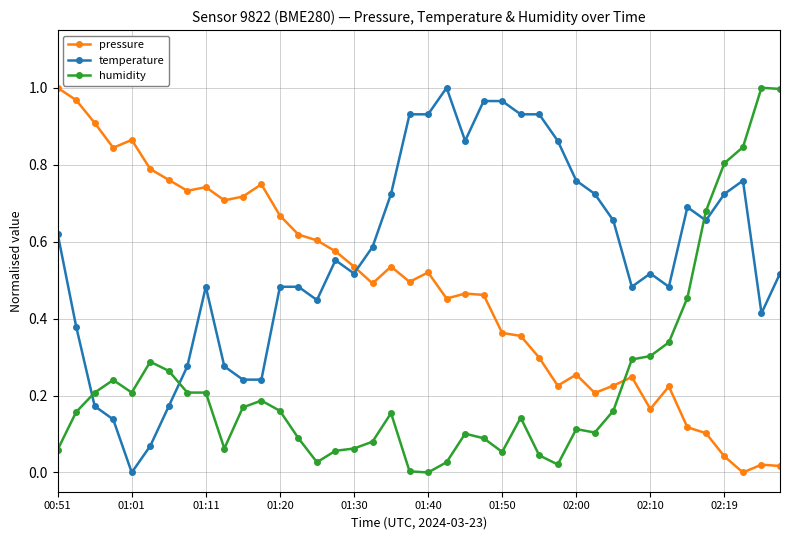

List the series in order of their overall mean, lowest first.

humidity, pressure, temperature